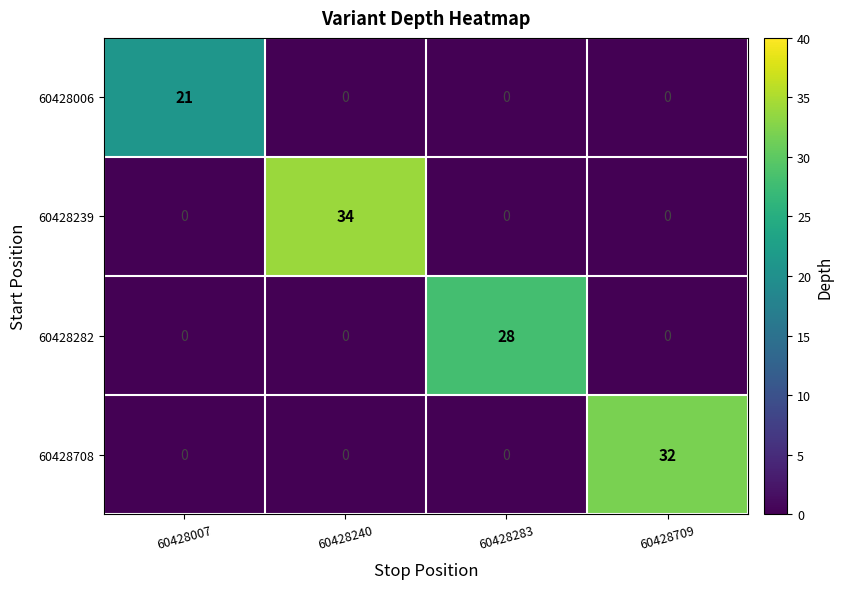

True or false: 60428282 has a value of 0 at 60428240.

True